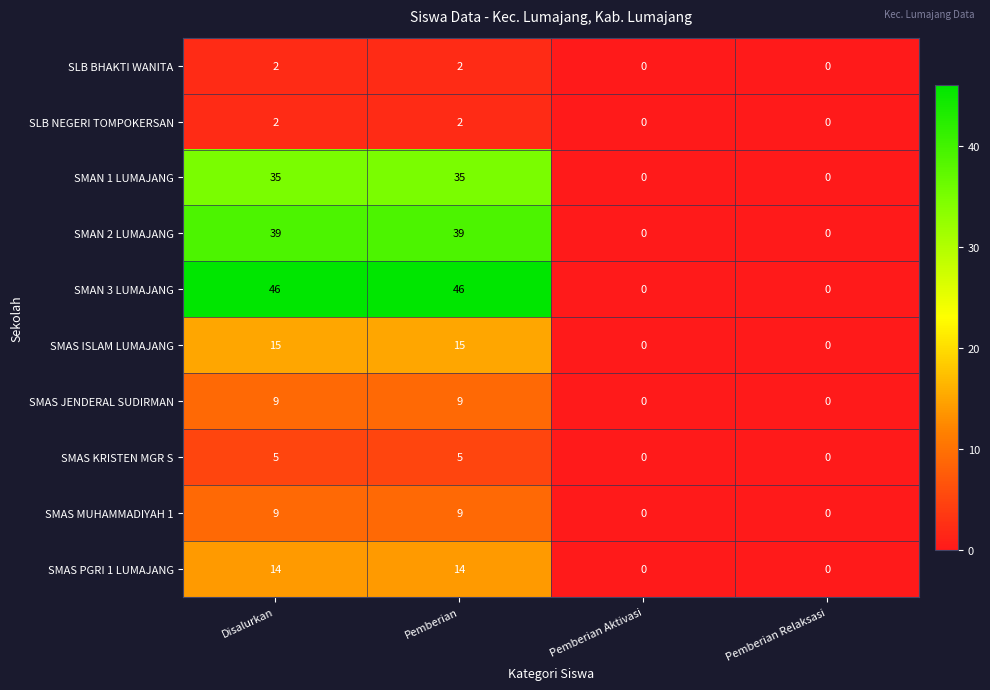

Count the number of categories in the chart.

4